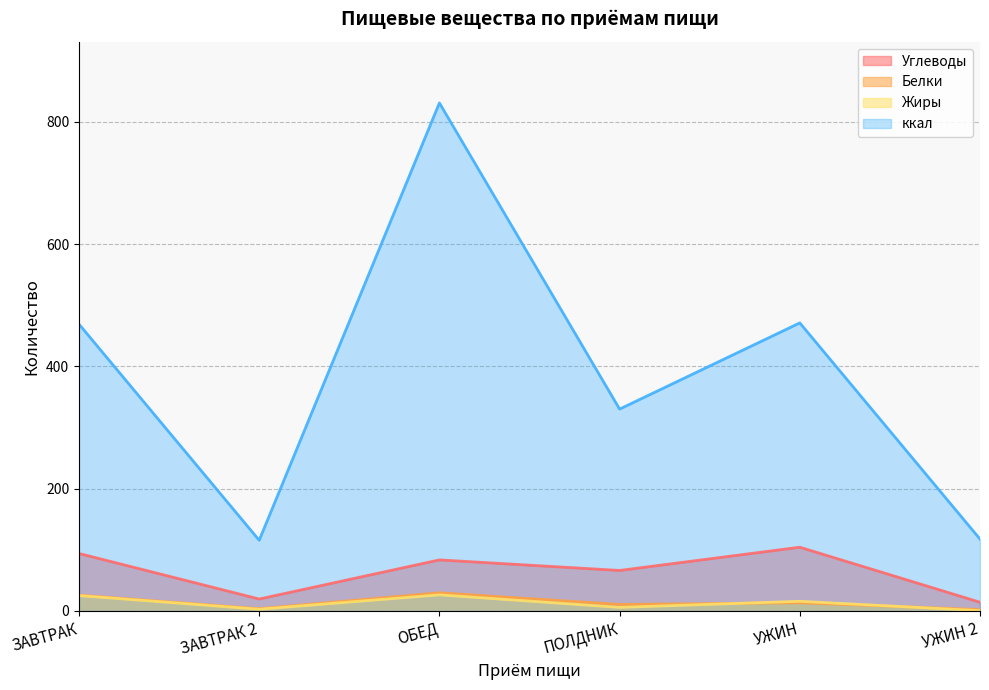

Reading right to left, transcribe all the data shown in this chart.

Углеводы: УЖИН 2=14.2	УЖИН=104.2	ПОЛДНИК=66.2	ОБЕД=83.5	ЗАВТРАК 2=19.5	ЗАВТРАК=94.0
Белки: УЖИН 2=2.2	УЖИН=13.4	ПОЛДНИК=10.6	ОБЕД=29.7	ЗАВТРАК 2=3.7	ЗАВТРАК=25.8
Жиры: УЖИН 2=0.5	УЖИН=15.8	ПОЛДНИК=5.9	ОБЕД=26.3	ЗАВТРАК 2=2.8	ЗАВТРАК=25.1
ккал: УЖИН 2=117.5	УЖИН=471.0	ПОЛДНИК=330.1	ОБЕД=830.7	ЗАВТРАК 2=115.6	ЗАВТРАК=469.0